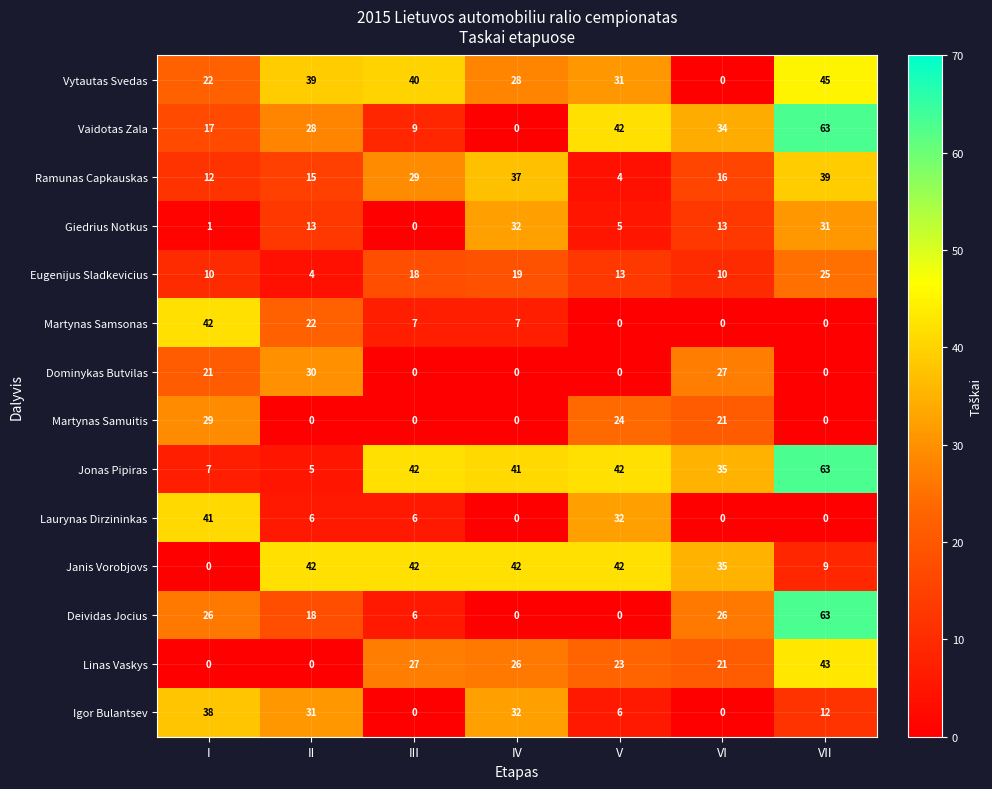

Which series has the largest total across all categories?

Jonas Pipiras